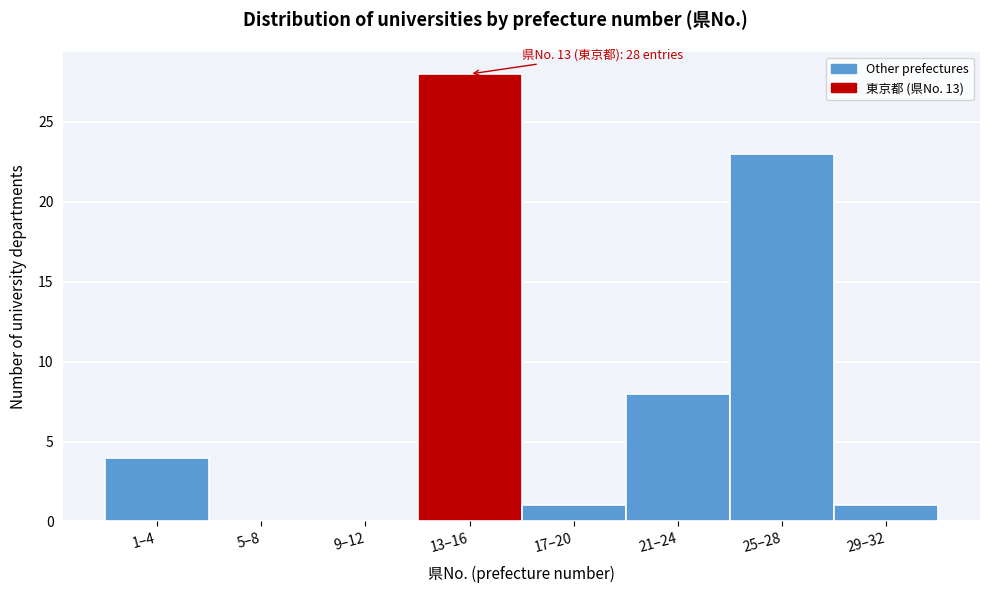

Reading left to right, list all the values displayed in this chart.

1–4=4	5–8=0	9–12=0	13–16=28	17–20=1	21–24=8	25–28=23	29–32=1